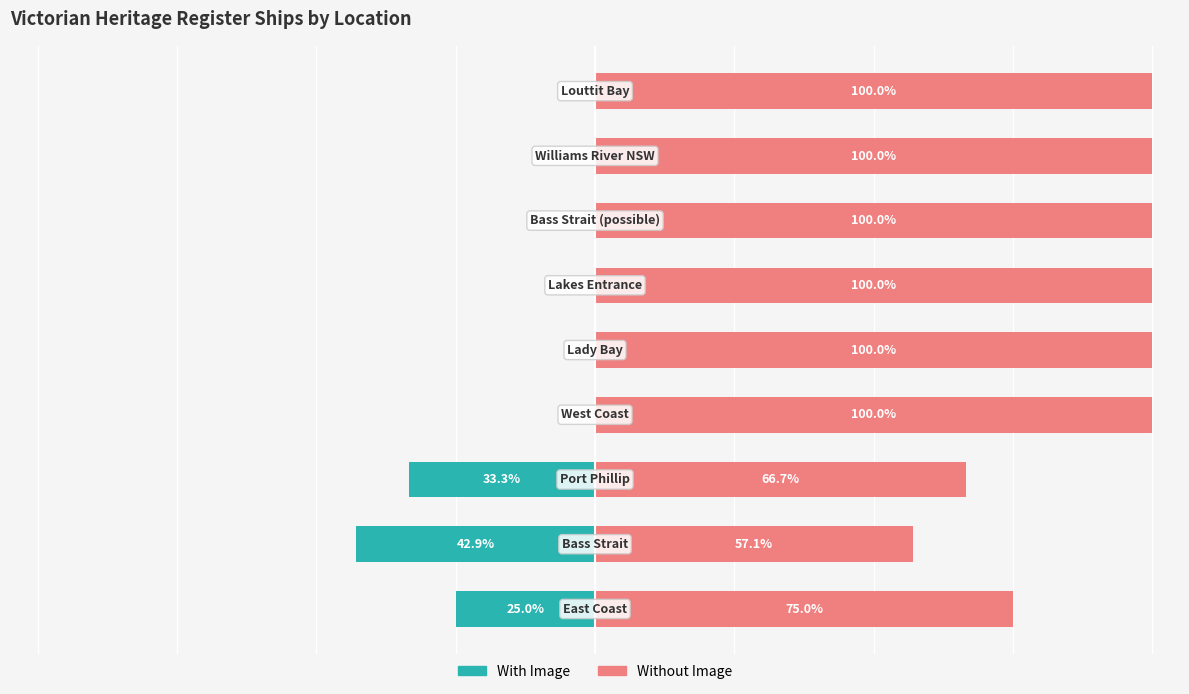

What are all the series names shown in the legend?

With Image, Without Image